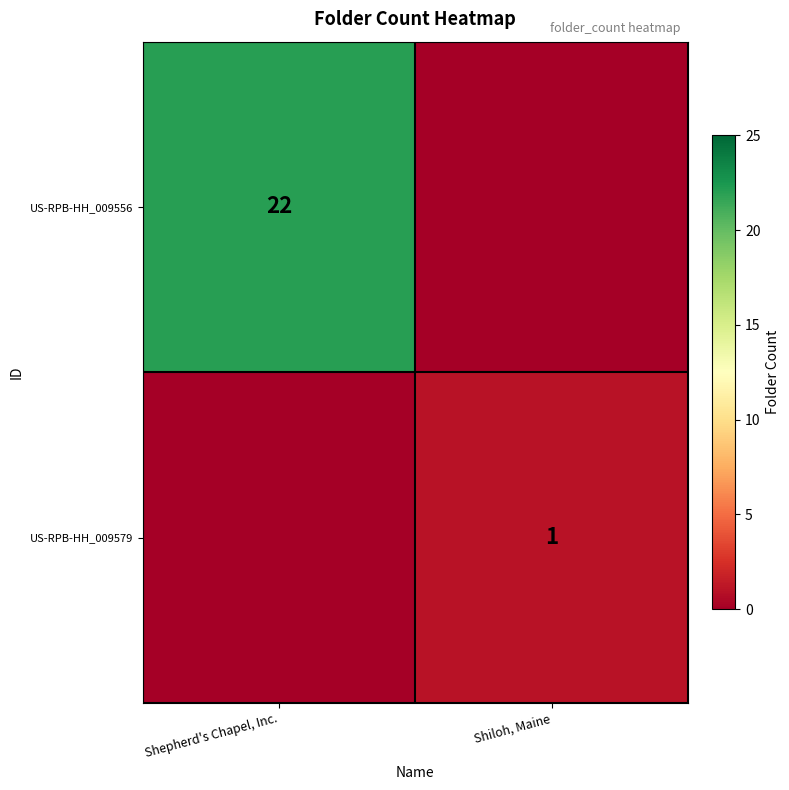

How many series are shown in this chart?

2